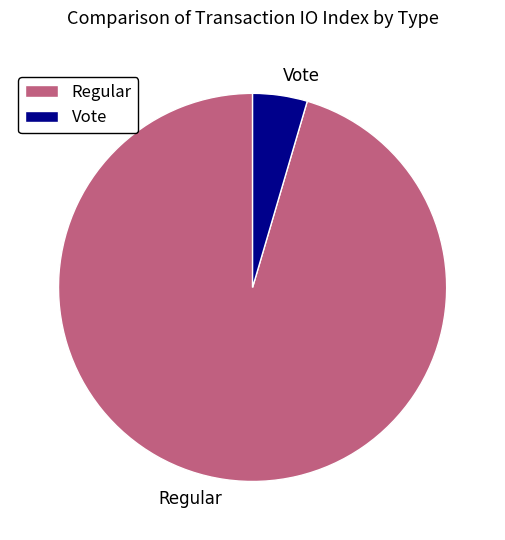

Is there any slice that represents more than half of the pie?

Yes